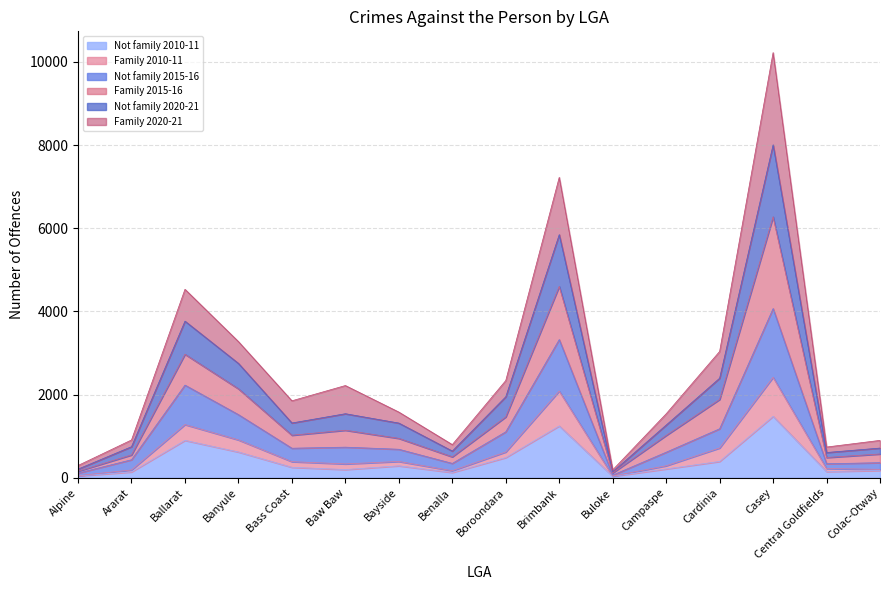

What is the highest value of the Family 2010-11 series?

2415